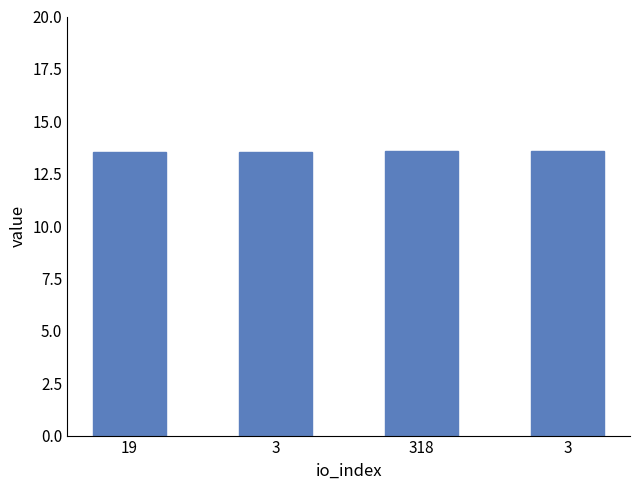

True or false: the data shows 8.7 at 19.

False